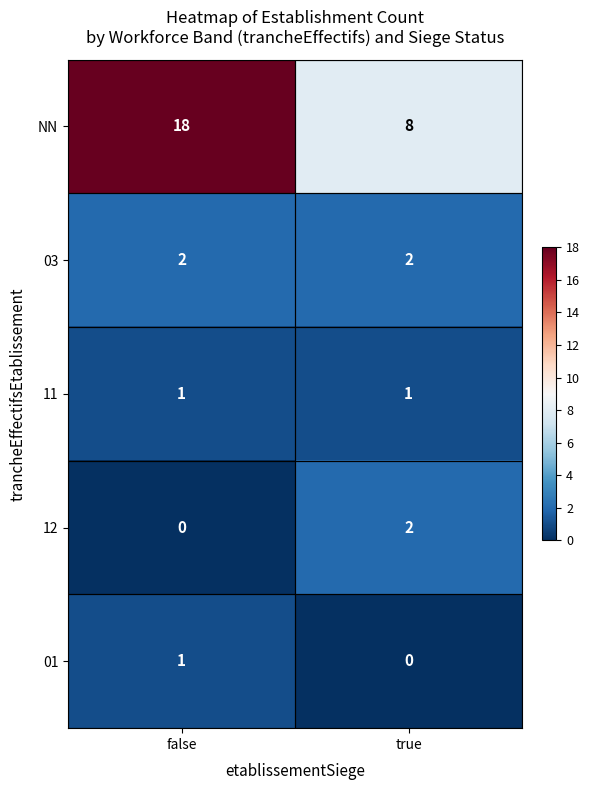

What value does the NN series have at false, to the nearest 10?

20